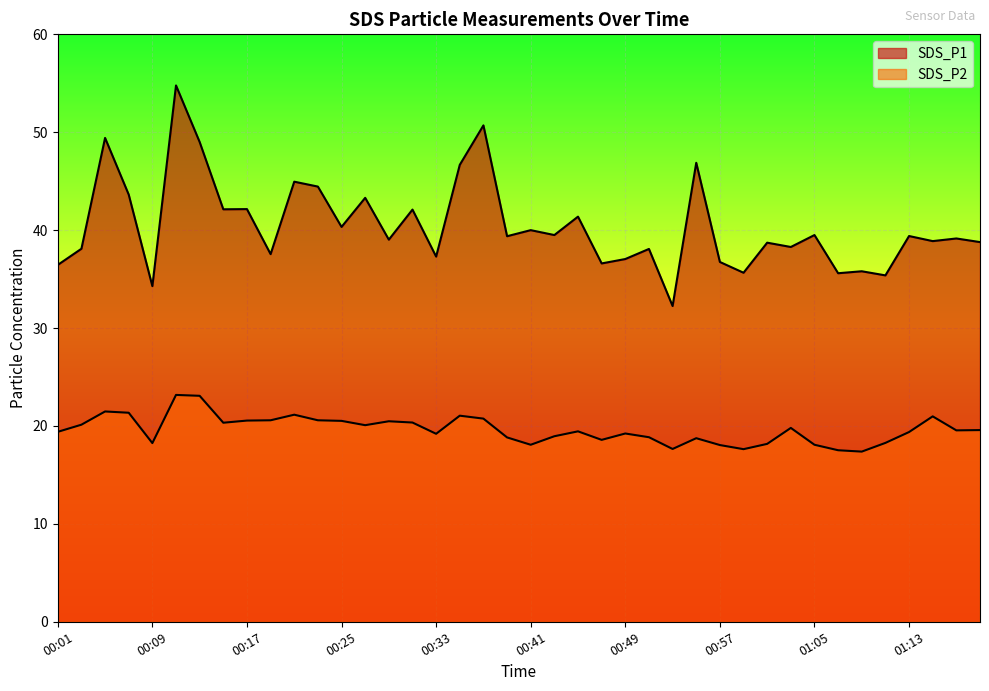

Between 00:57 and 00:59, which series saw the biggest shift?

SDS_P1